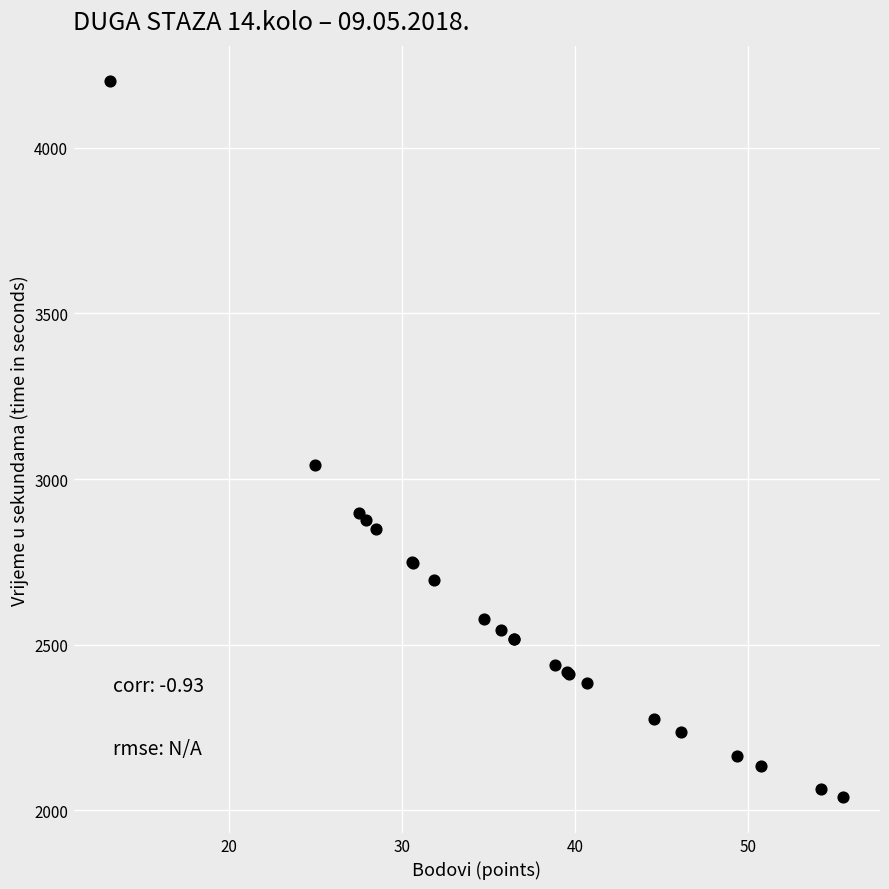

What Y value in the scatter plot is closest to 3120?

3041